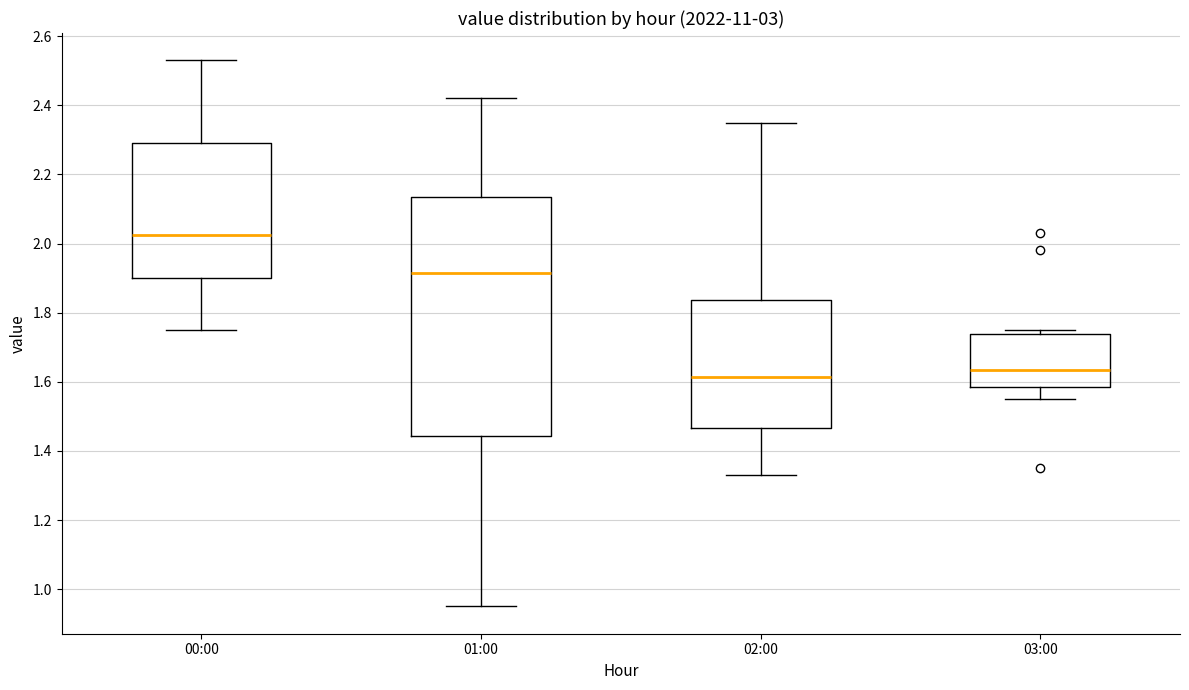

Reading left to right, transcribe this box plot: for each box, give where its median line is, the range the box spans, and where its two whiskers end, as read against the y-axis. The values are not printed on the chart, so give them approximately, as read against the axis.

00:00: median 2.02, box 1.90 to 2.30, whiskers 1.76 to 2.54
01:00: median 1.92, box 1.44 to 2.14, whiskers 0.96 to 2.42
02:00: median 1.62, box 1.46 to 1.84, whiskers 1.34 to 2.36
03:00: median 1.64, box 1.58 to 1.74, whiskers 1.56 to 1.76